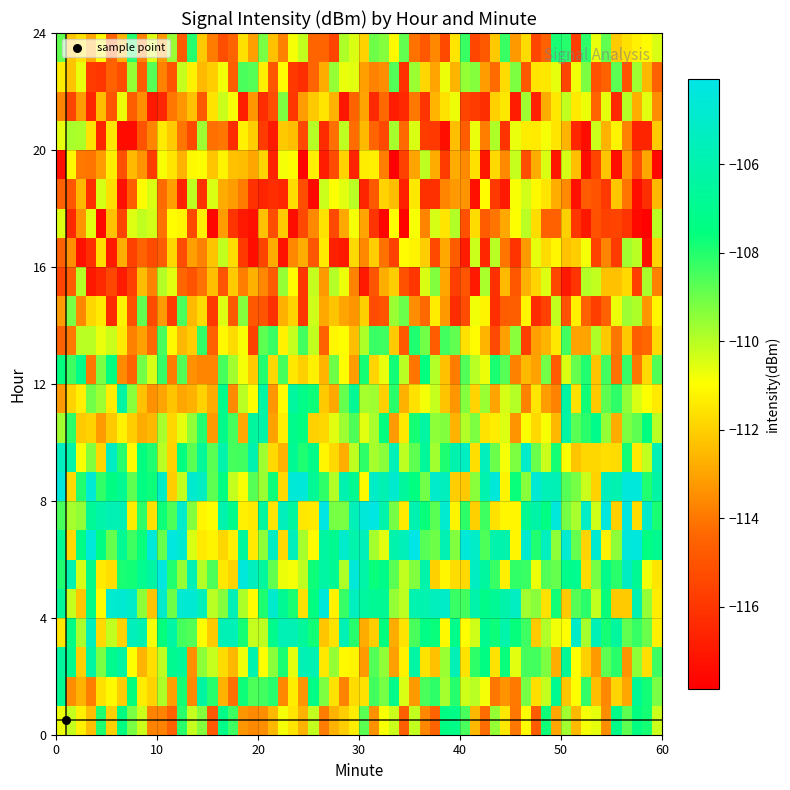

Where is 0 nearest to the value -107?

4